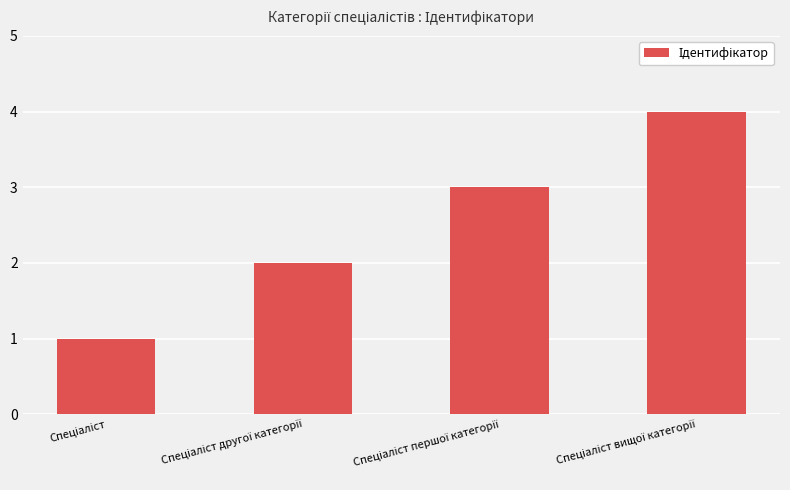

What is the difference between the maximum and minimum values?

3